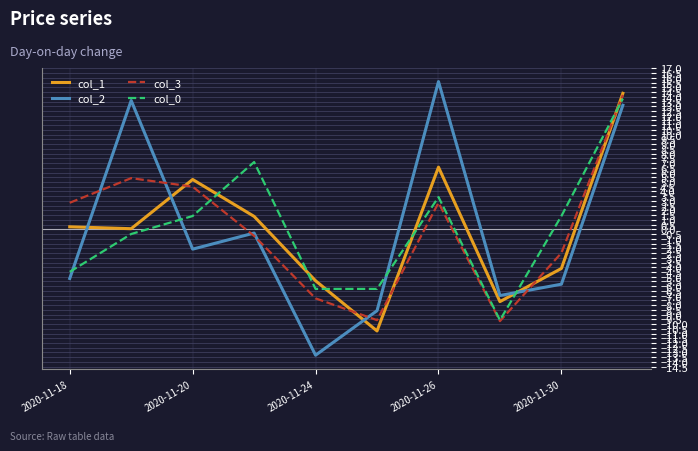

What is the lowest value of the col_3 series?

-9.7